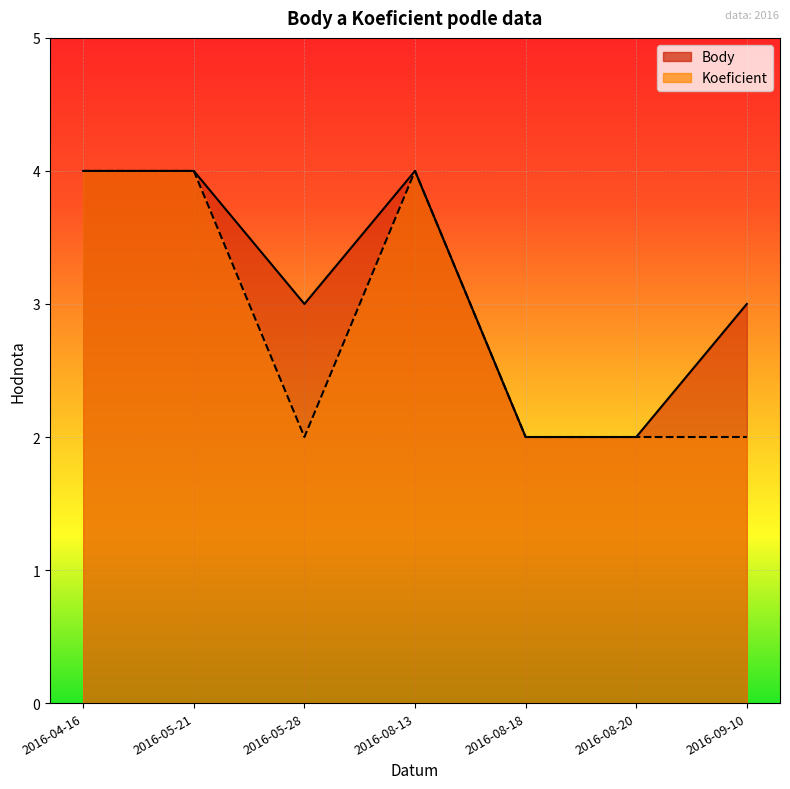

True or false: Body has more than 2 points higher than both neighbors.

False